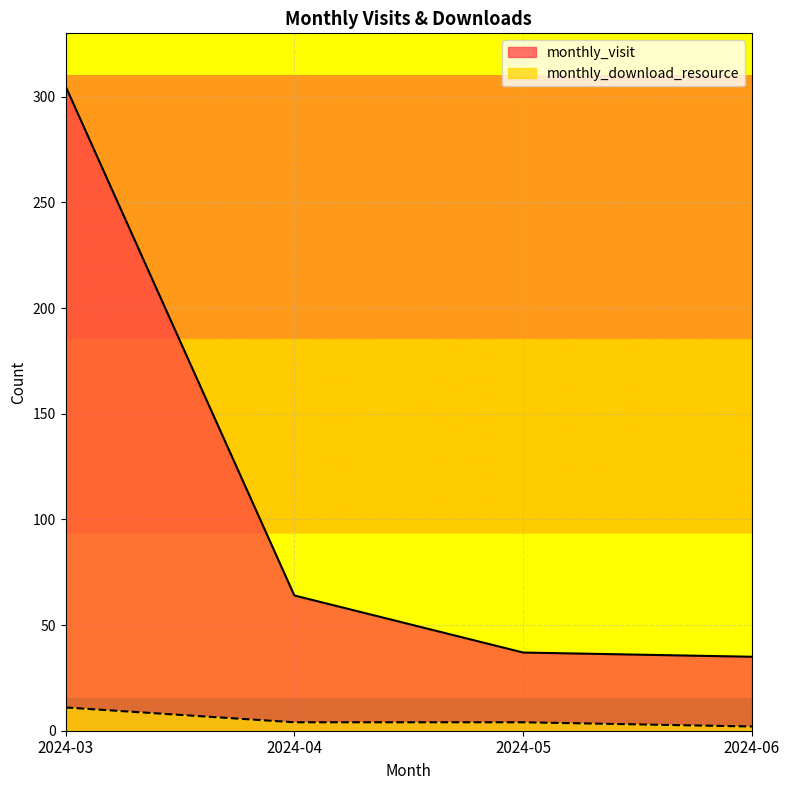

What is the average value of the monthly_visit series?

110